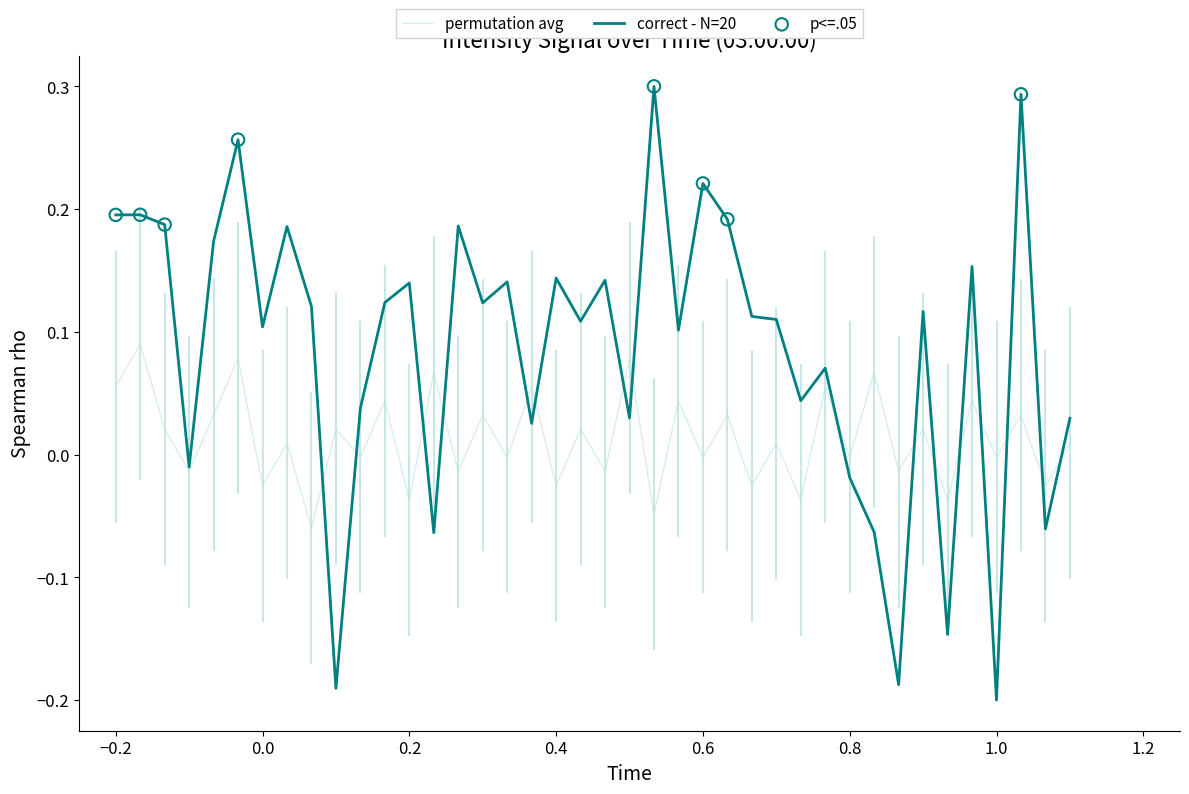

Which series has the widest spread of values?

correct - N=20